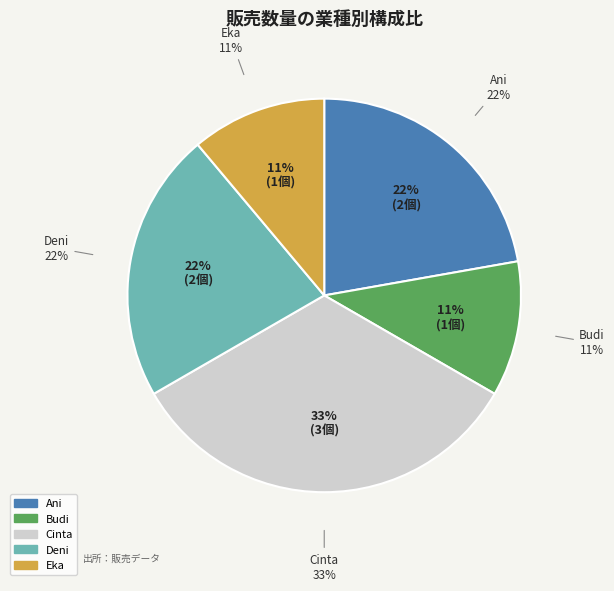

Combined, do Ani and Eka account for over 50%?

No